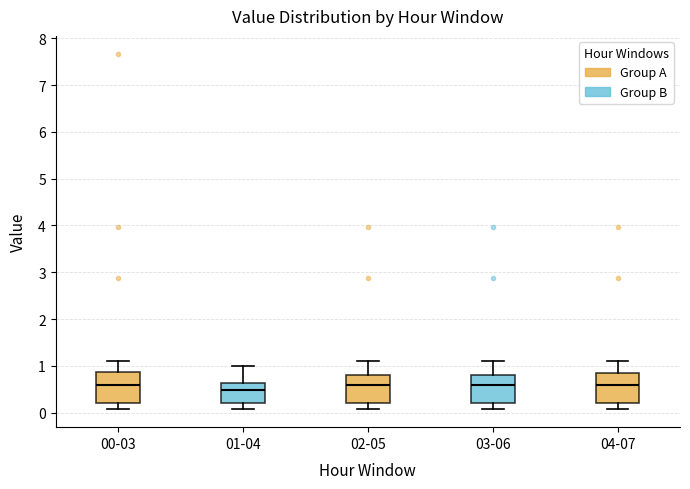

Where does the upper whisker of the box for 00-03 end on the y-axis? The values are not printed on the chart, so give them approximately, as read against the axis.

1.1